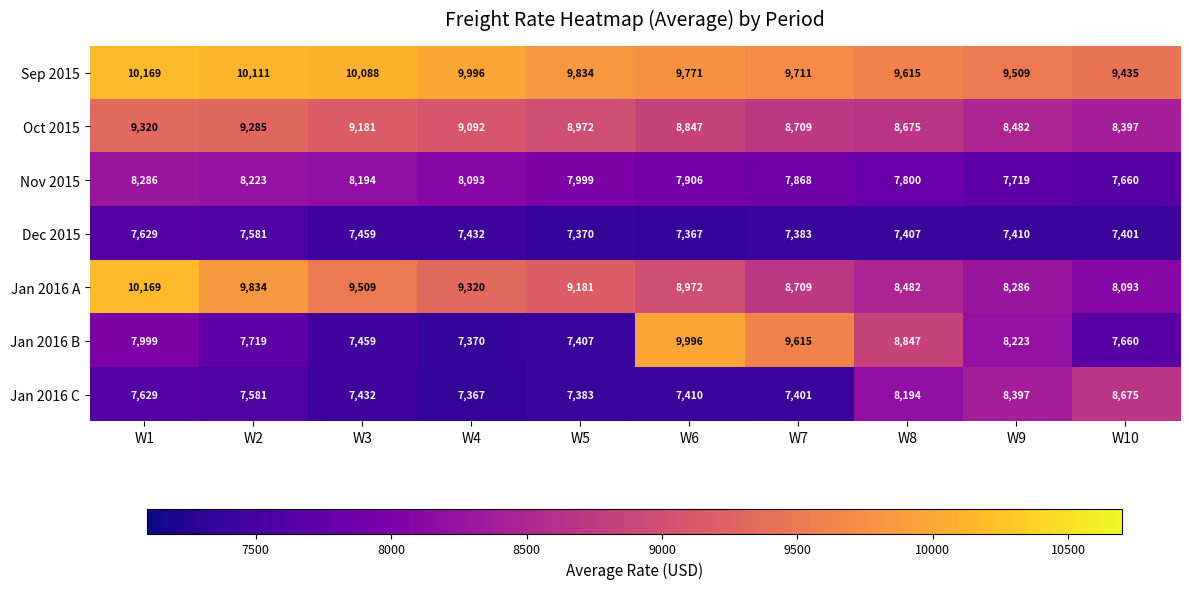

What is the spread (max minus min) of values at W6?

2629